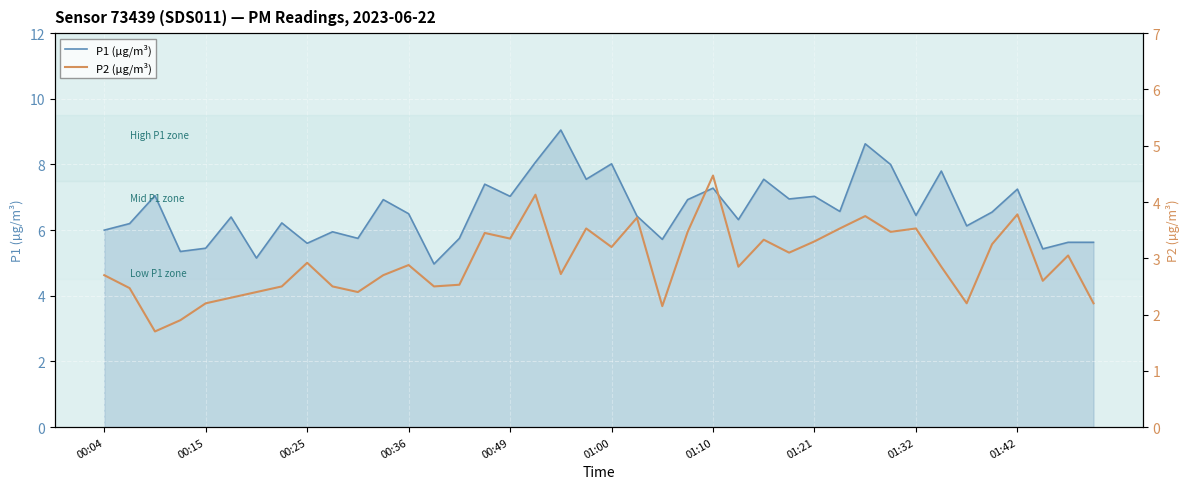

Is it true that P1 (µg/m³) equals 7.2 at 01:42?

True